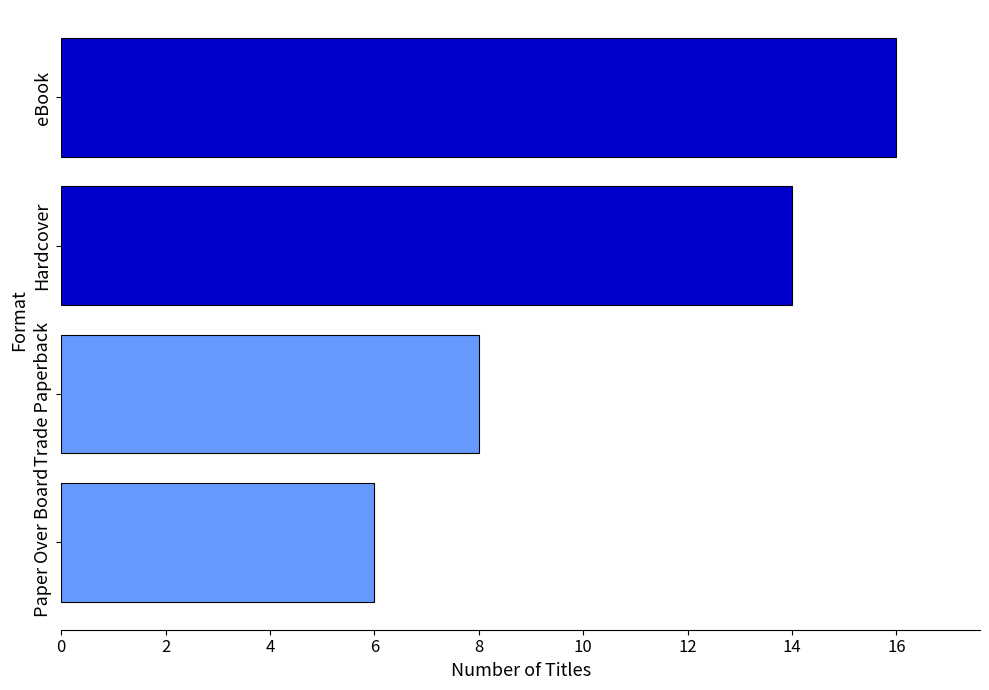

List the labels in order of value, smallest first.

Paper Over Board, Trade Paperback, Hardcover, eBook